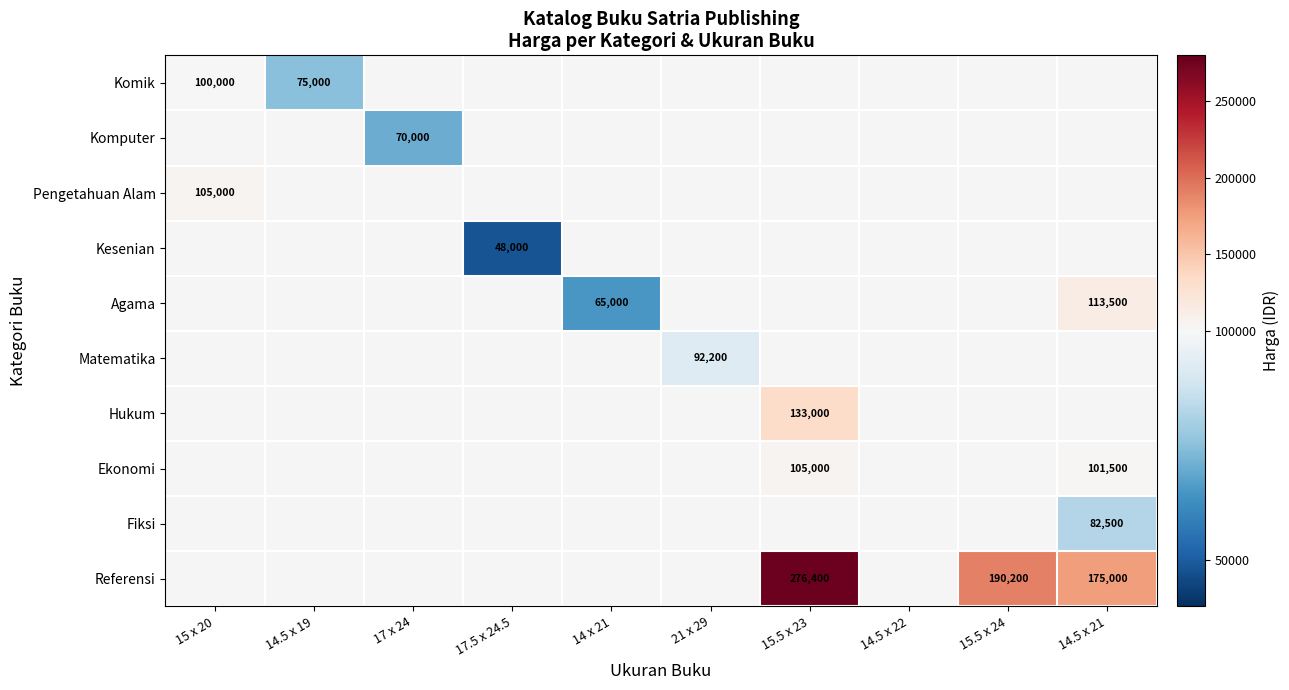

How many series are shown in this chart?

10